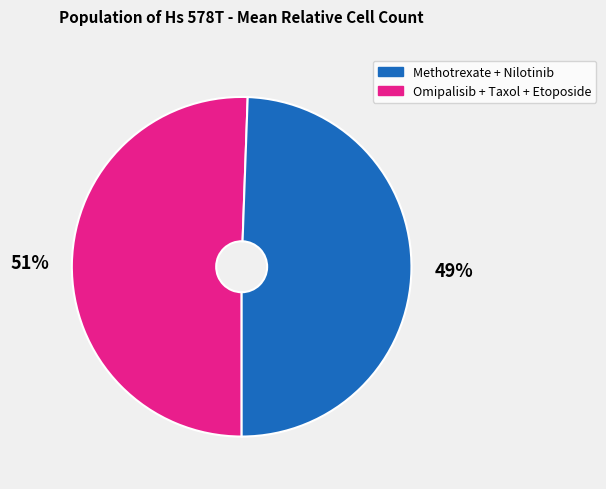

Is there a majority slice in this chart?

Yes